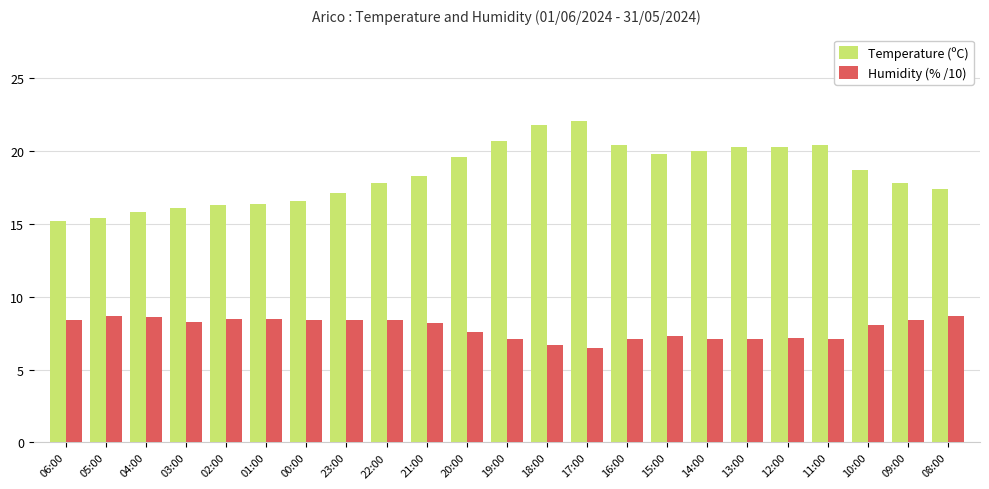

Does the chart contain stacked bars?

No